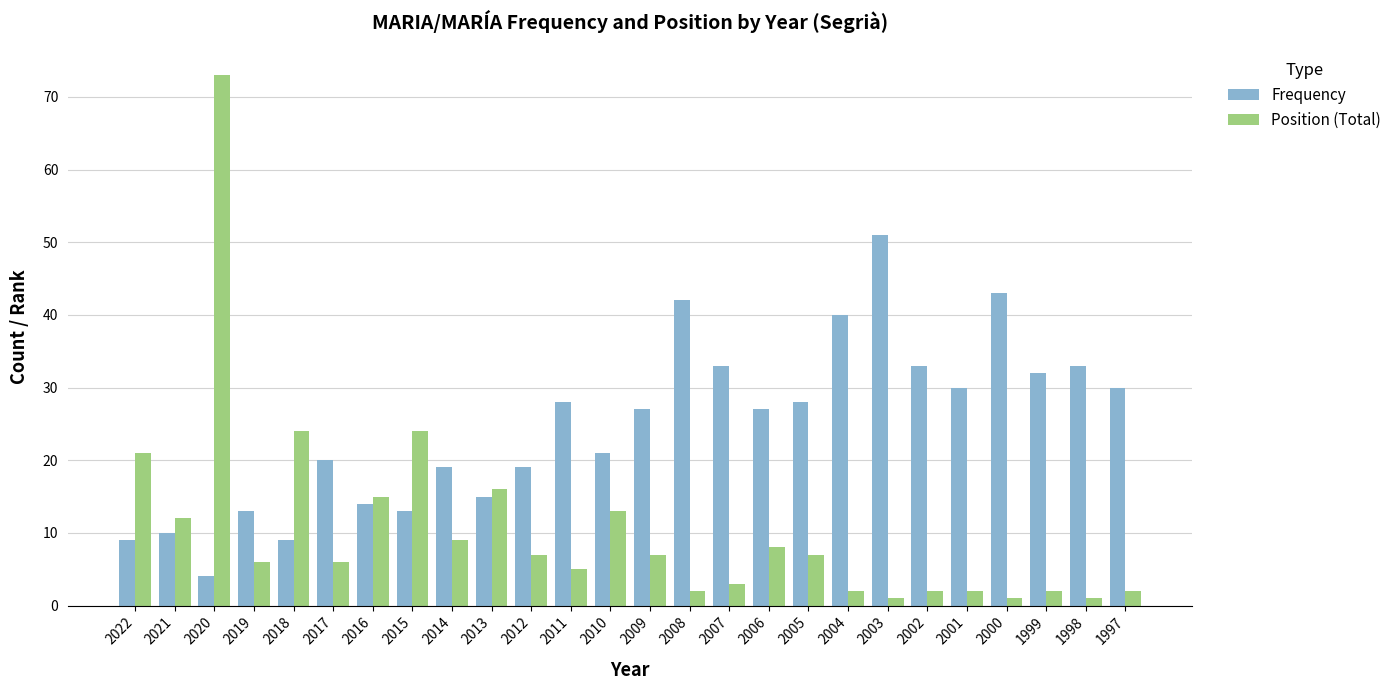

Which series has the largest total across all categories?

Frequency